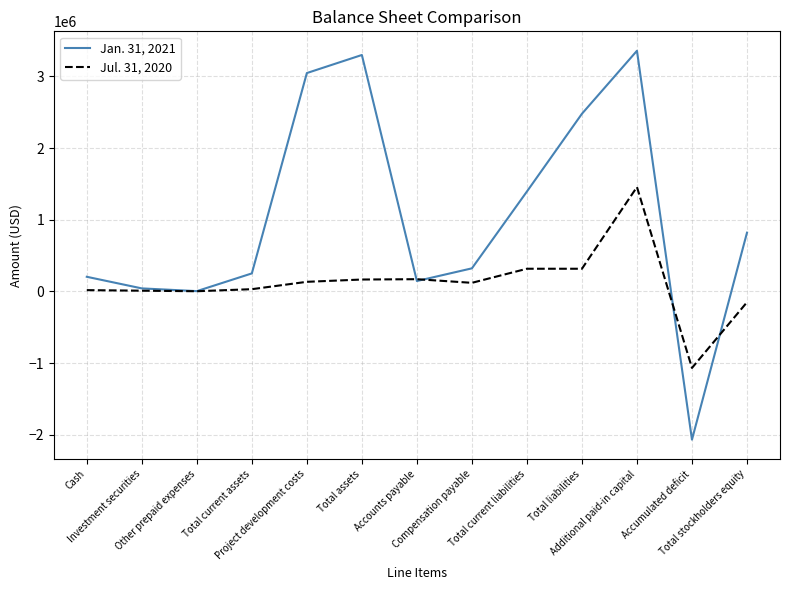

Is this an area chart (filled region under the line)?

No